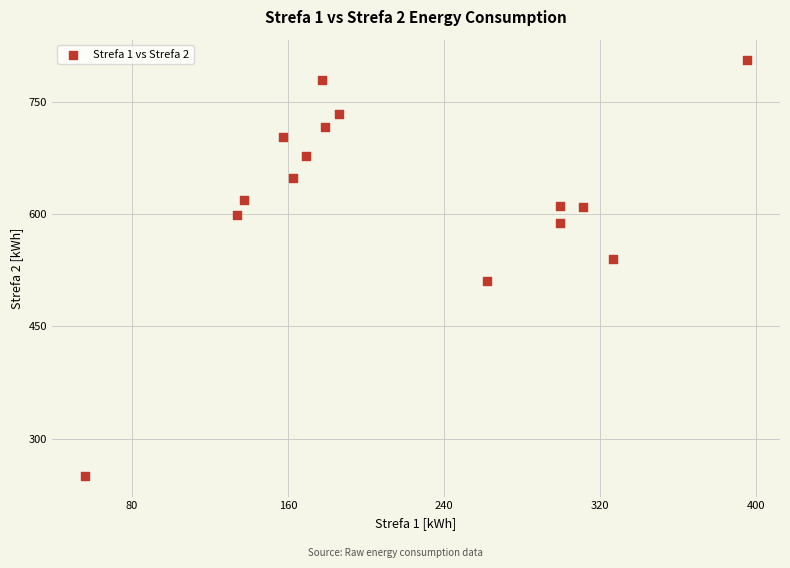

What is the range of X values (max minus min)?

339.4